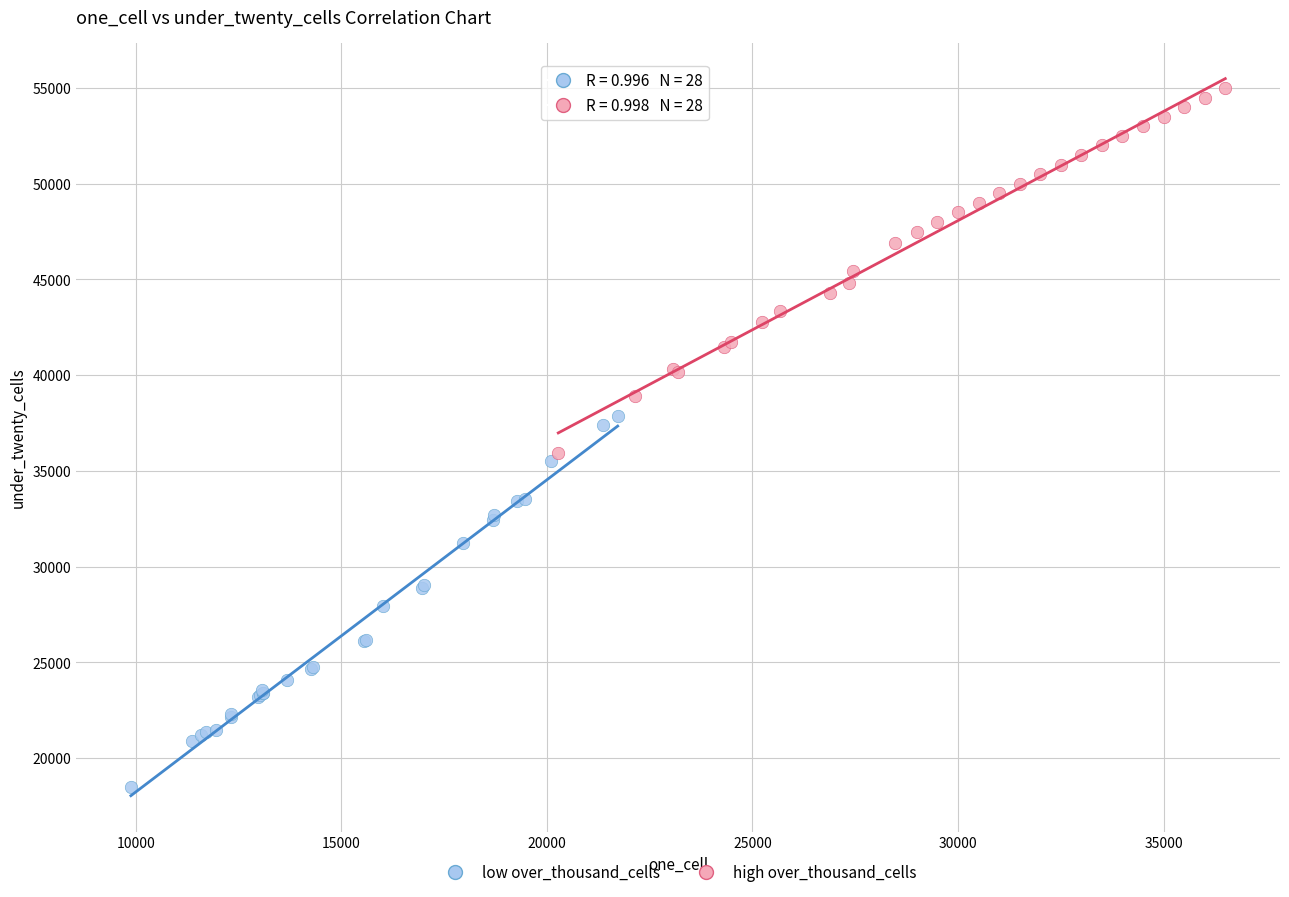

Which series reaches the maximum Y coordinate?

high over_thousand_cells